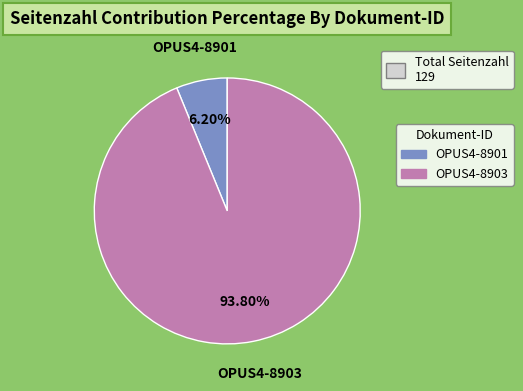

To the nearest percent, what percentage of the pie is OPUS4-8903?

94%